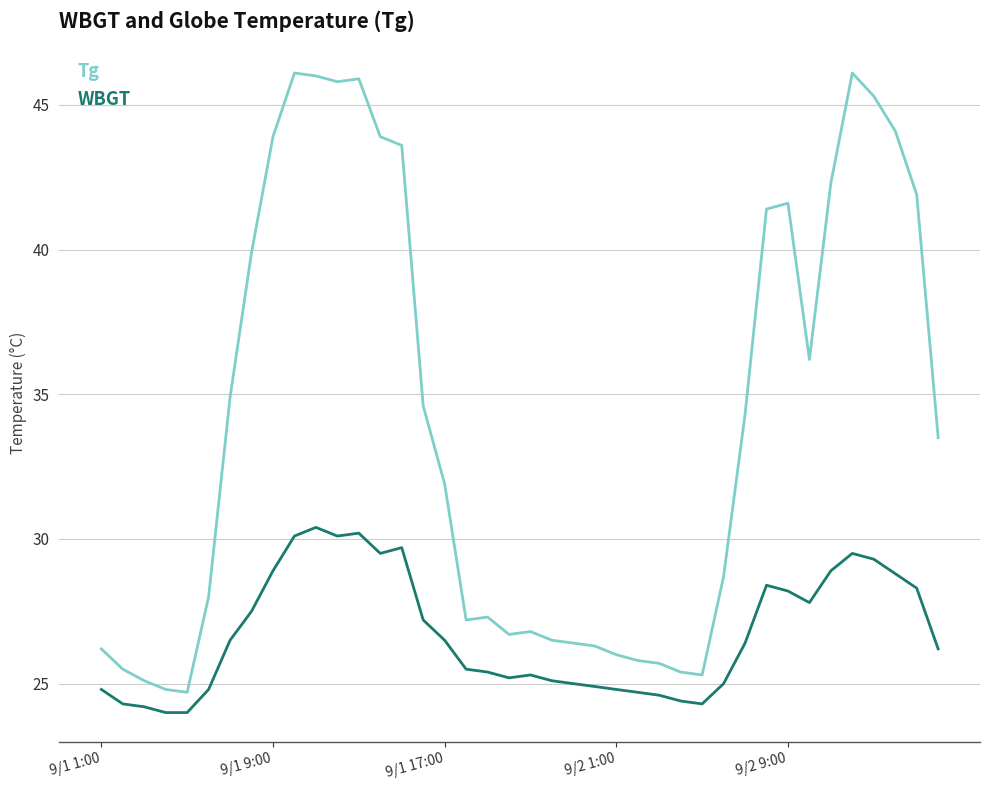

List the series in order of their overall mean, lowest first.

WBGT, Tg